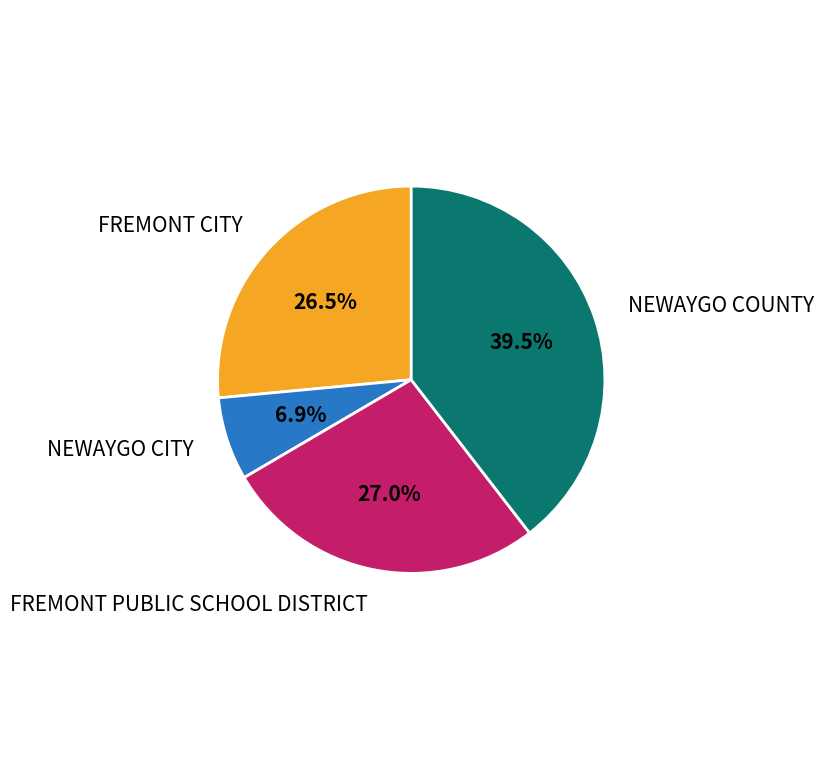

How many slices are in this pie chart?

4